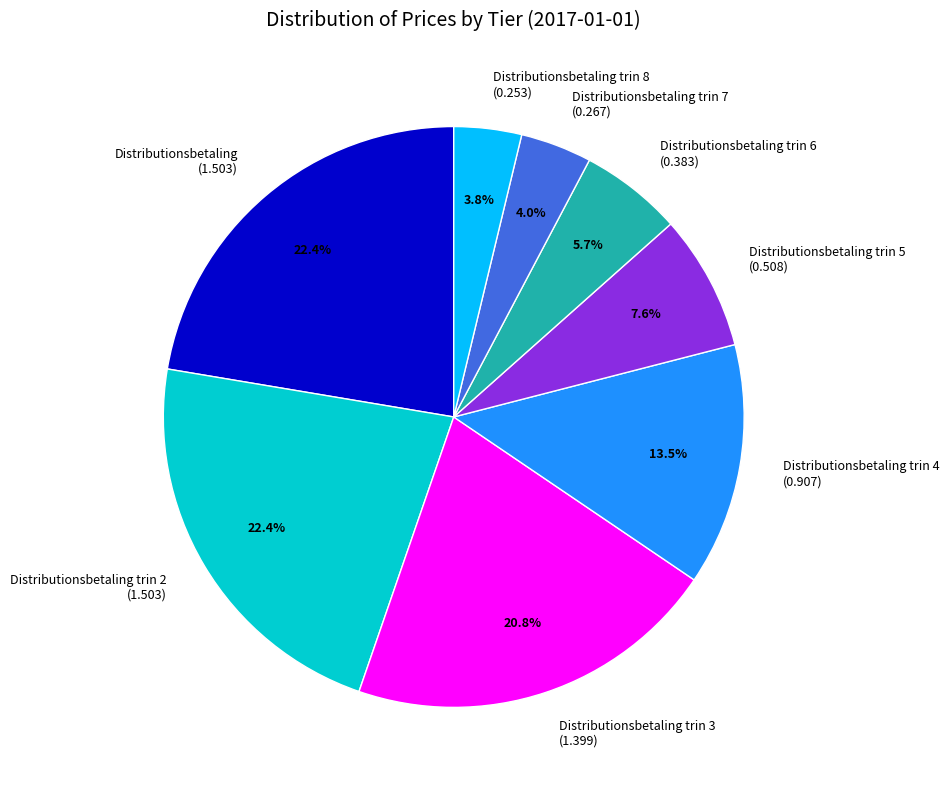

How many slices are in this pie chart?

8